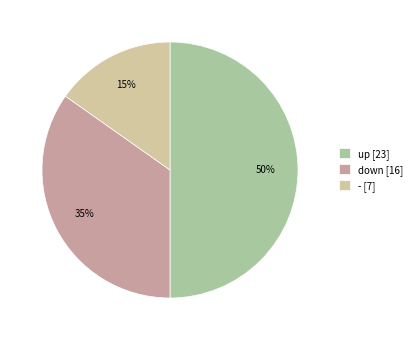

What is the ratio of the value at up to the value at -?

3.3